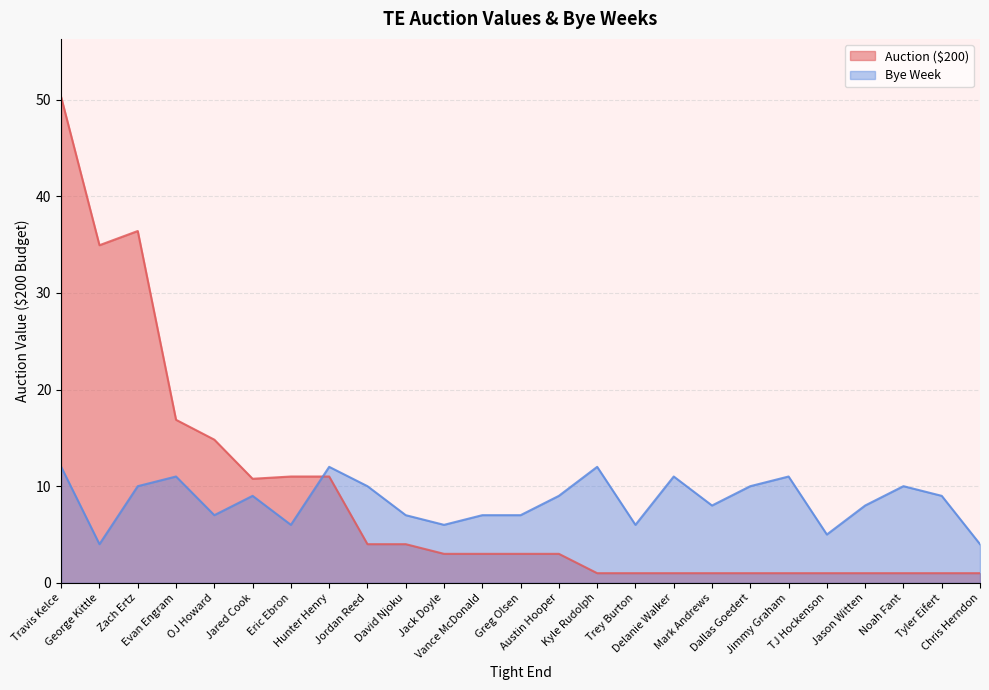

Where do Bye and Auction ($200) first cross each other?

Eric Ebron and Hunter Henry